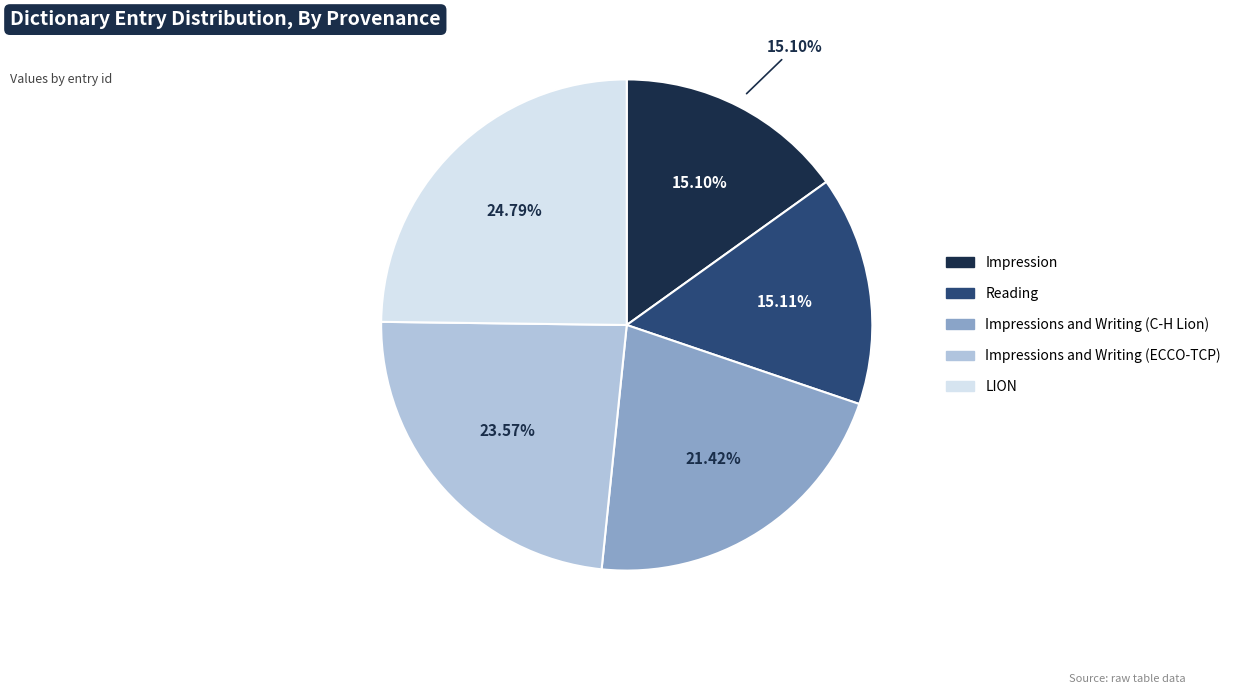

Is Impression the majority of the pie?

No